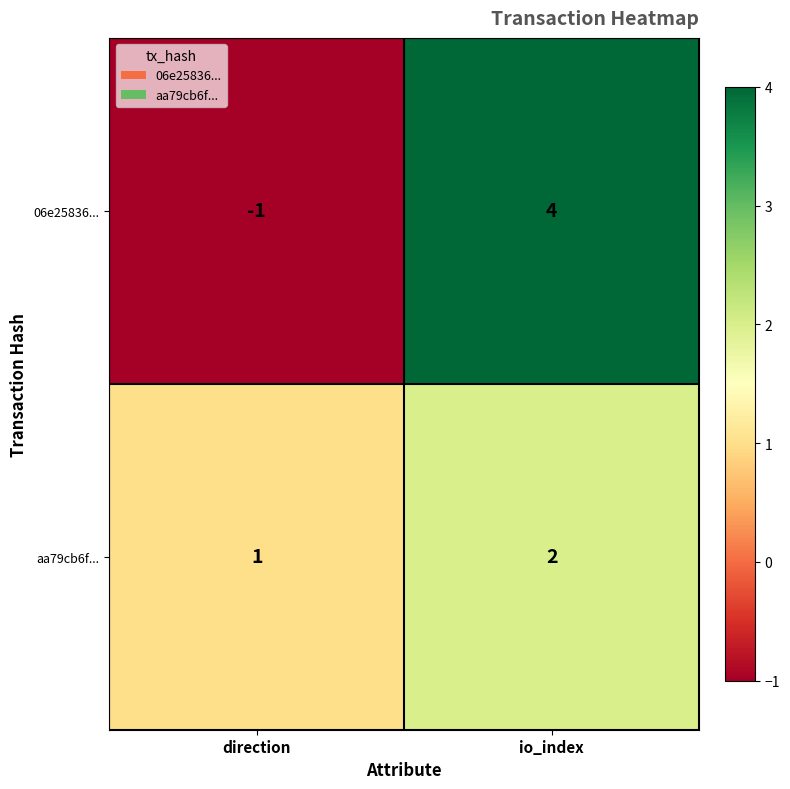

Between direction and io_index, which series saw the biggest shift?

06e25836...